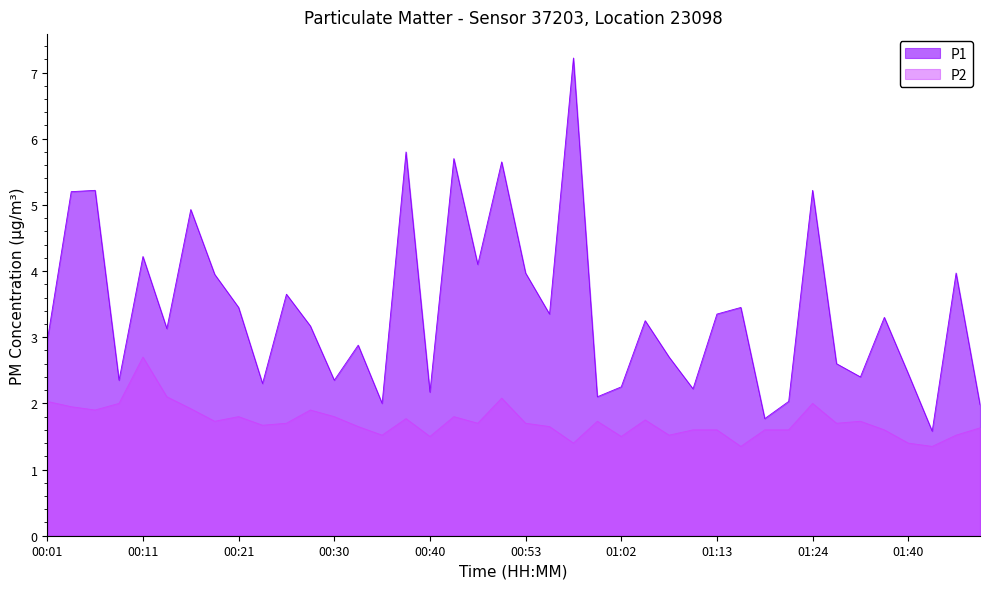

Which series has the largest range (max minus min)?

P1